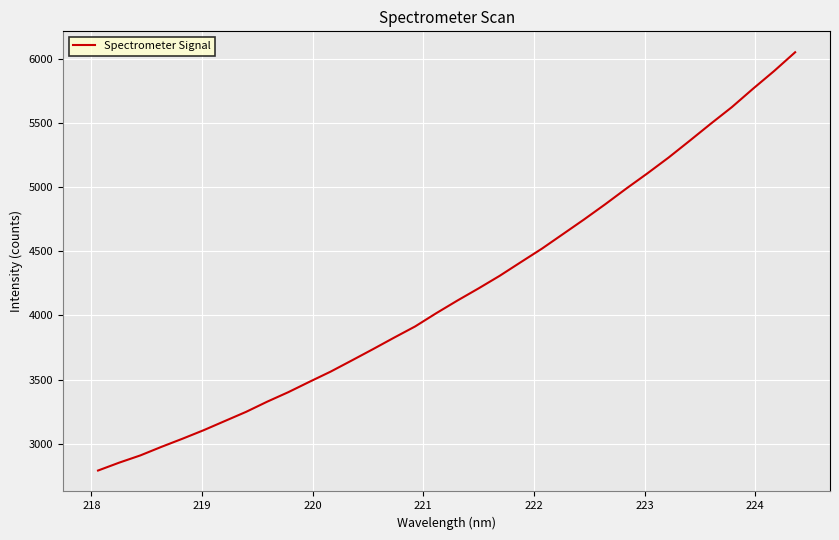

Count the number of categories in the chart.

34